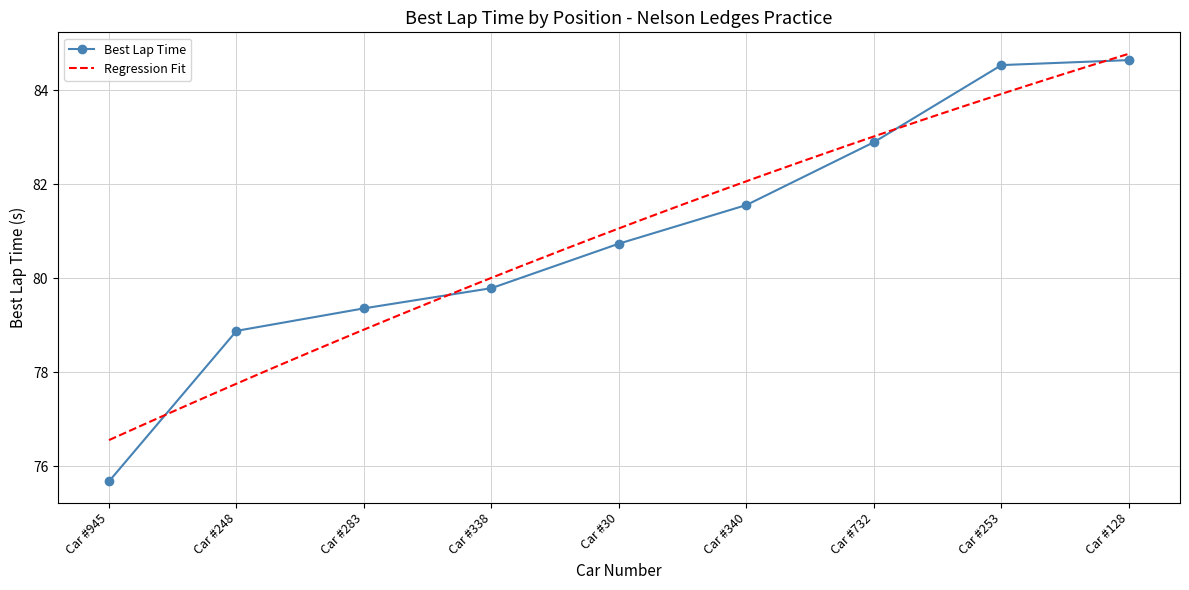

At which label is Best Lap Time closest to 80?

Car #338